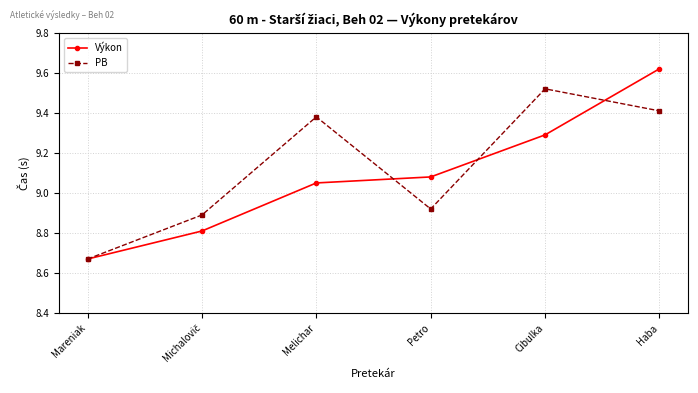

In PB, how many points are lower than both neighbors (excluding endpoints)?

1